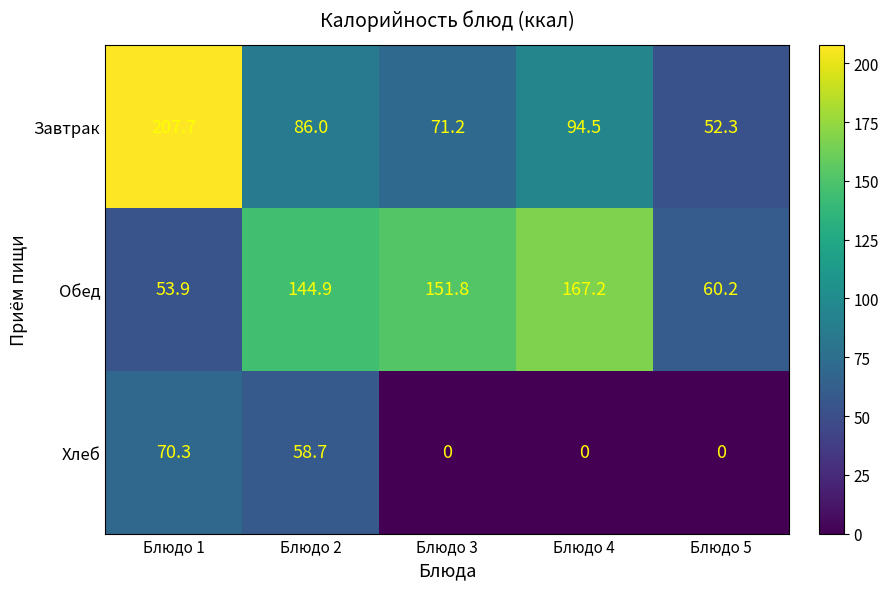

Which series has the largest range (max minus min)?

Завтрак